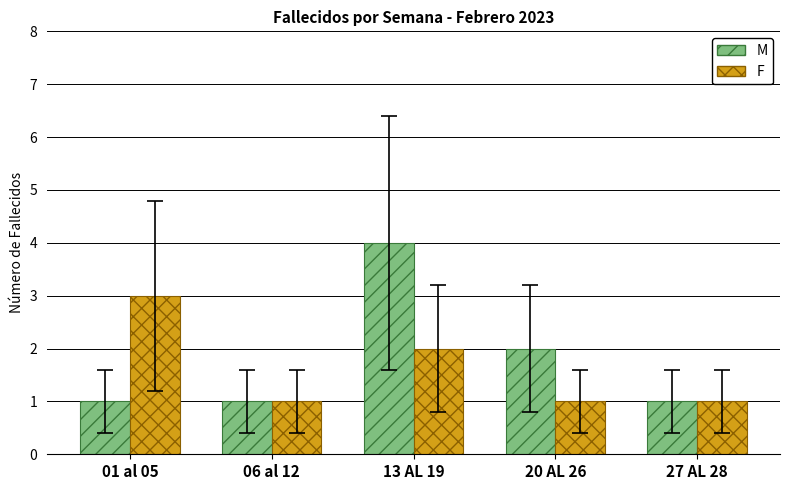

Is the value of F at 13 AL 19 greater than the value of M at 27 AL 28?

Yes